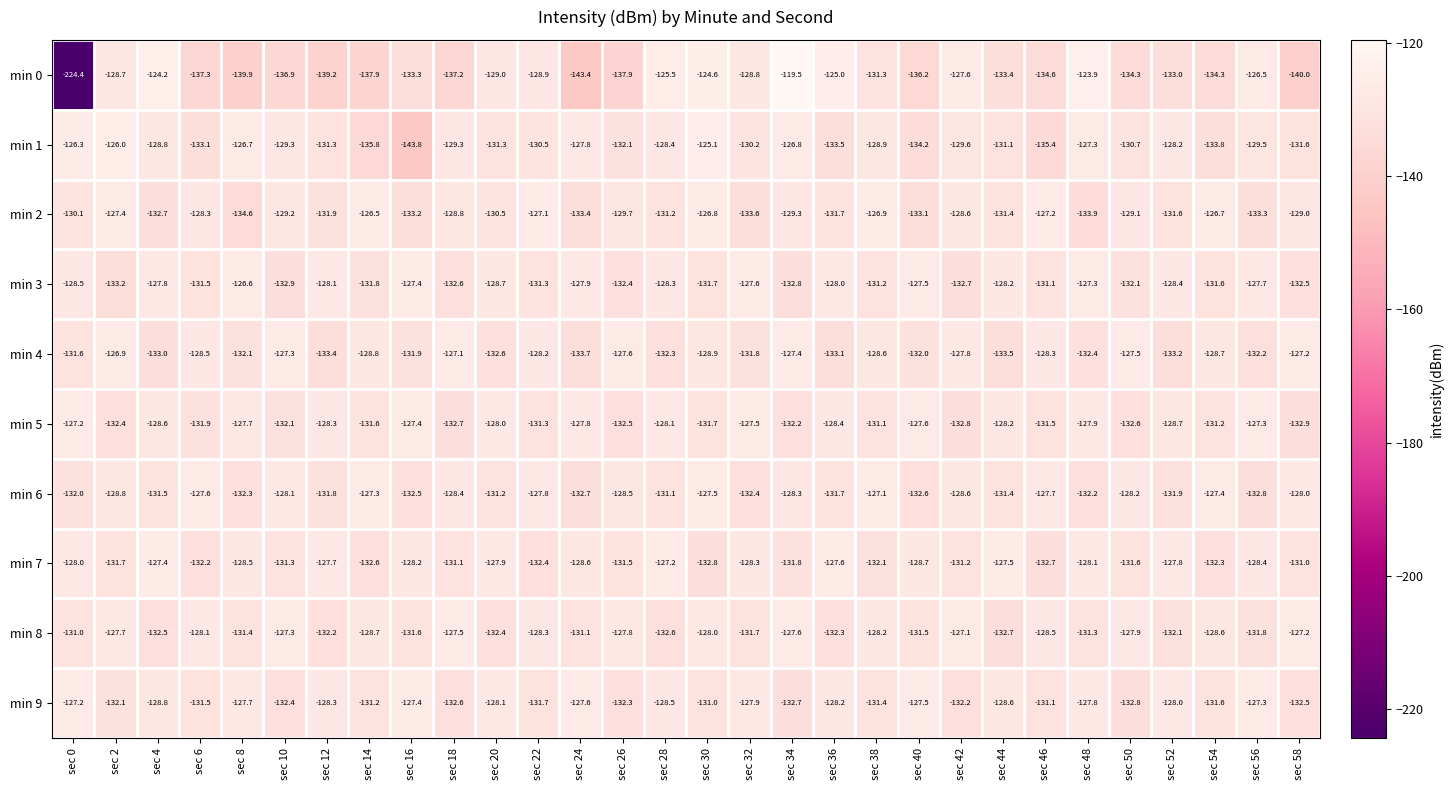

What is the maximum value shown in the chart?

-119.5